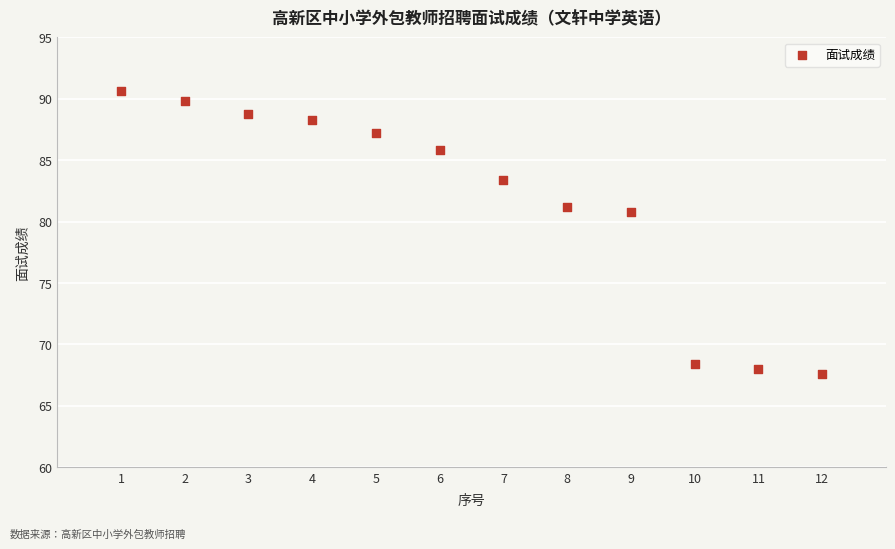

What is the average X value?

6.5